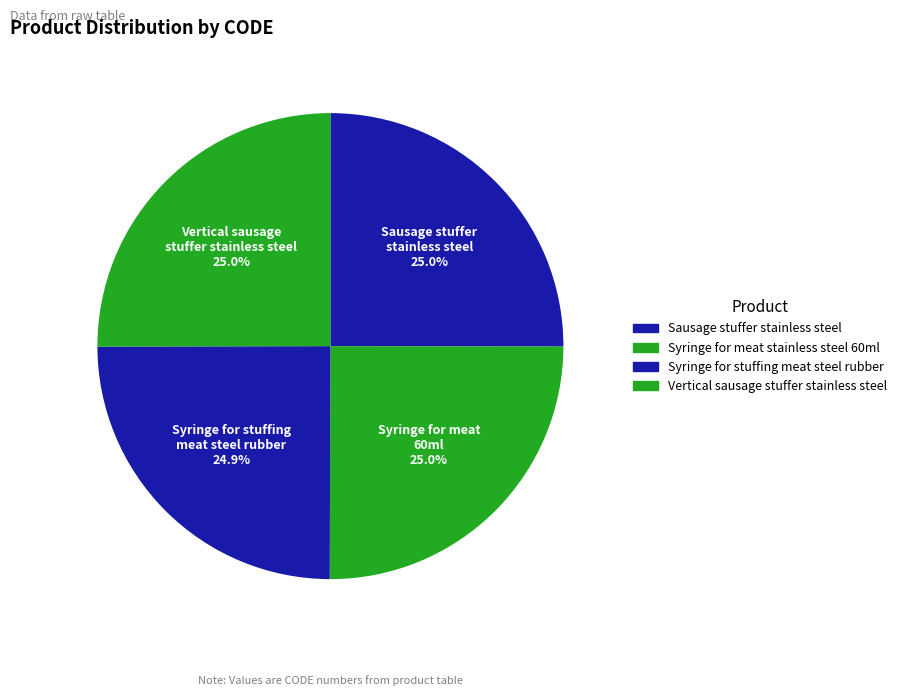

How many slices are in this pie chart?

4